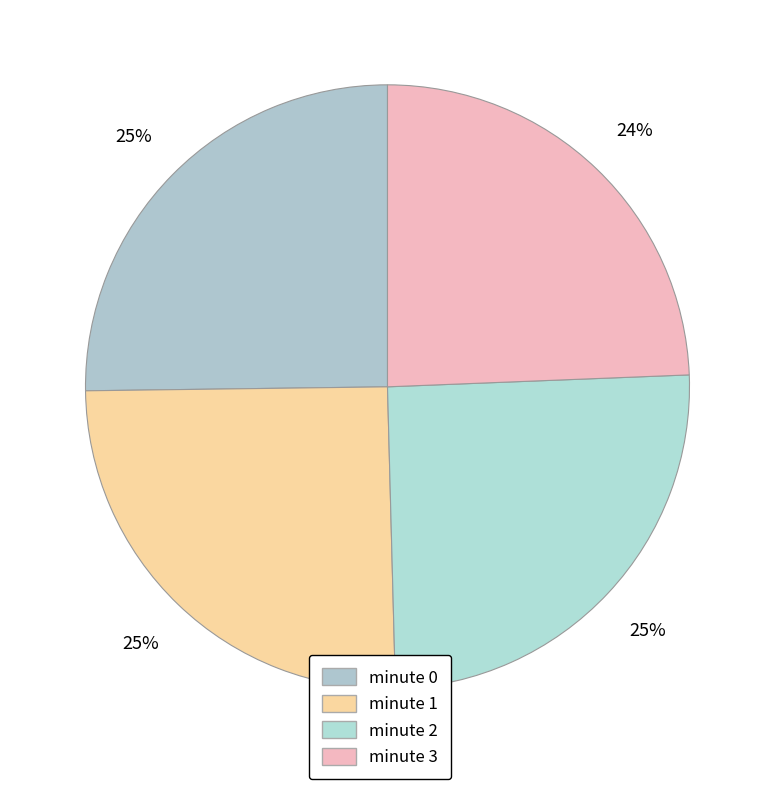

Is the sum of minute 1 and minute 2 greater than half?

Yes